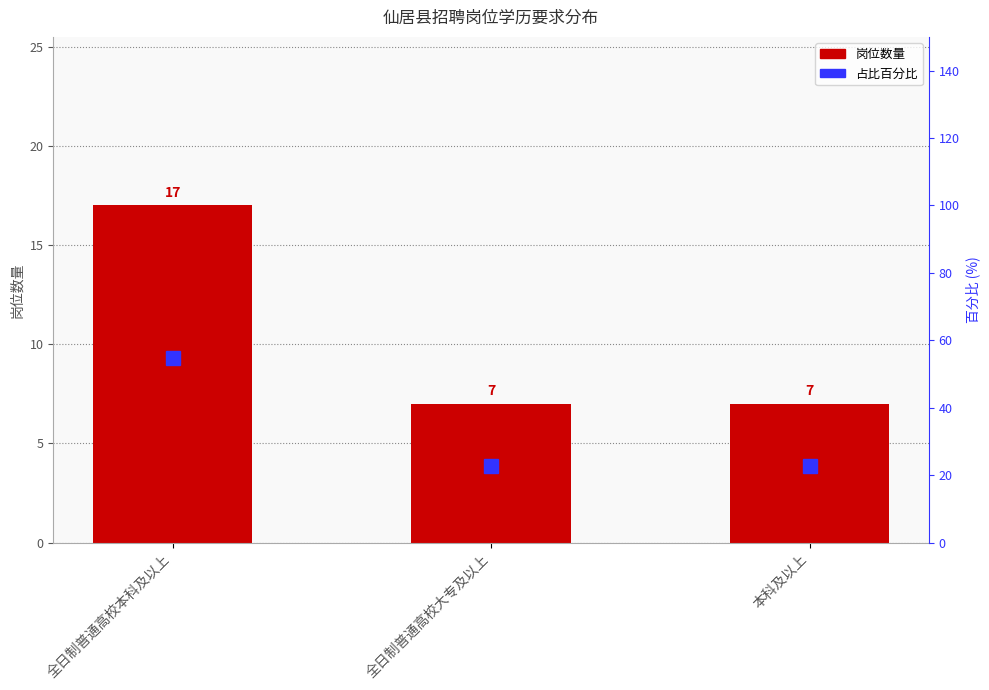

Reading left to right, transcribe all the data shown in this chart.

岗位数量: 17.0	7.0	7.0
百分比: 54.8	22.6	22.6